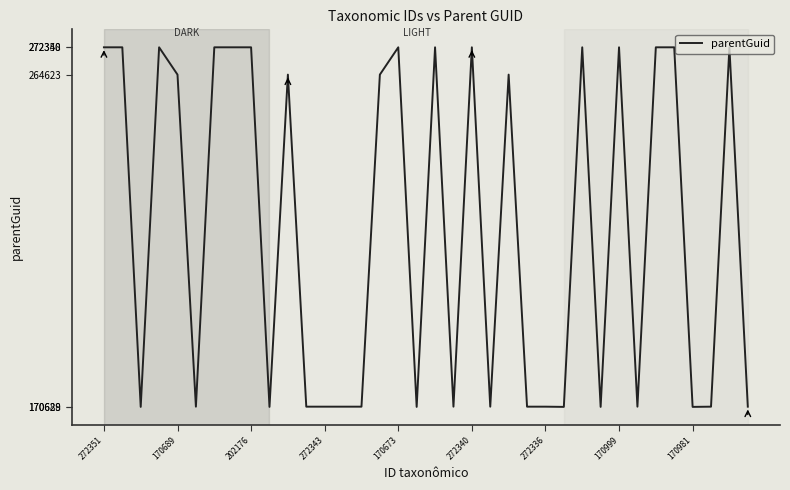

Count the number of data series in this chart.

1